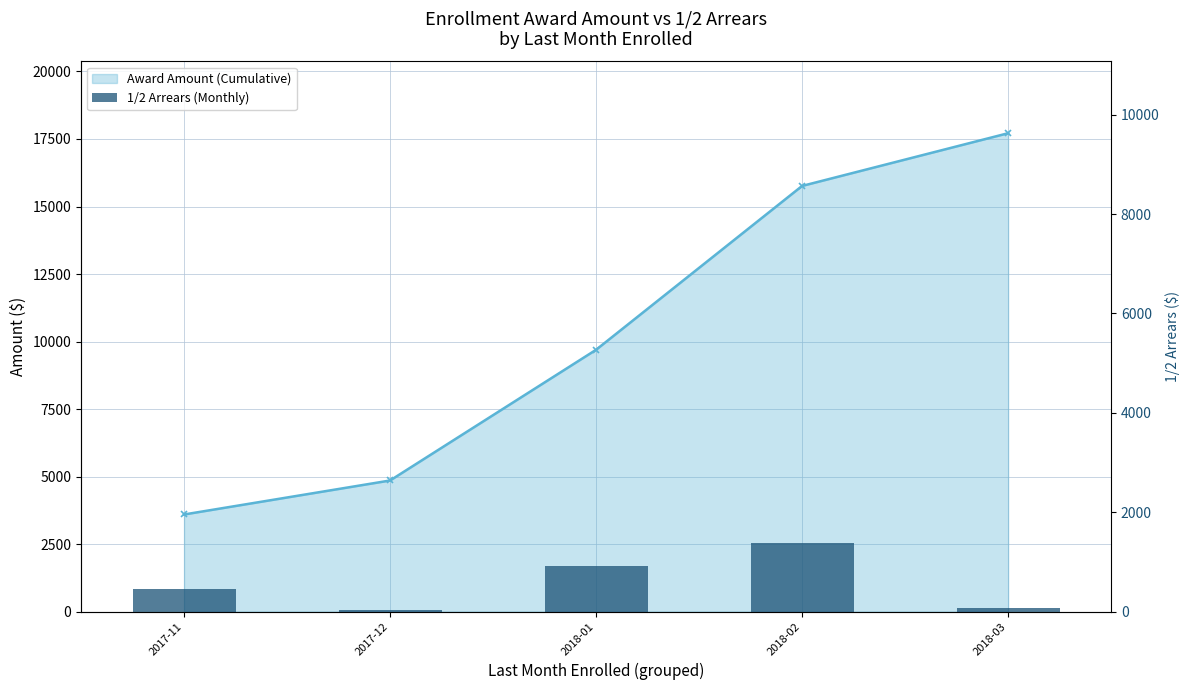

What position from the right is 2017-12?

4